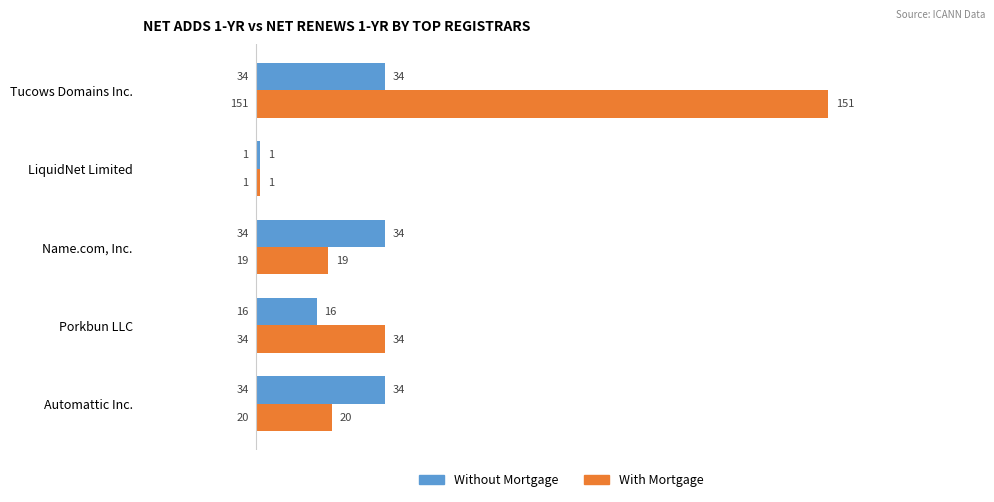

The With Mortgage series shows 224 at Tucows Domains Inc.. True or false?

False